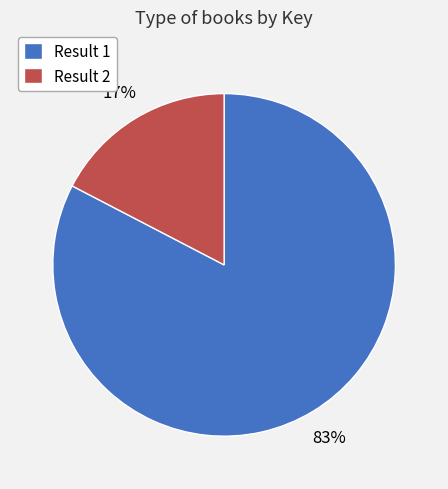

To the nearest percent, what is the combined percentage of Result 1 and Result 2?

100%